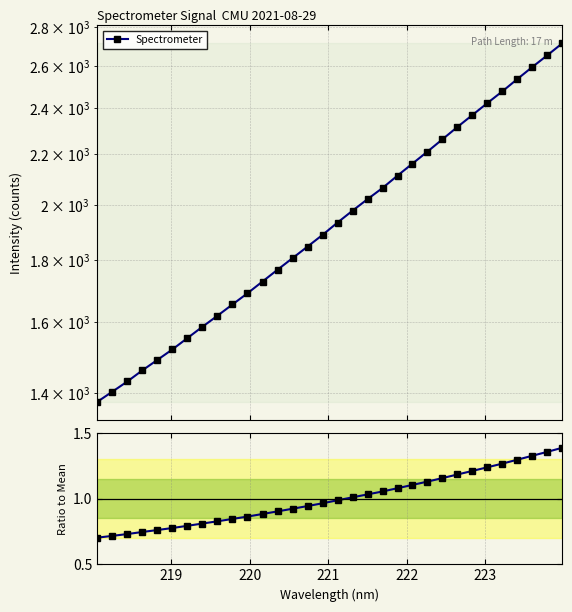

What is the minimum value shown in the chart?

0.7